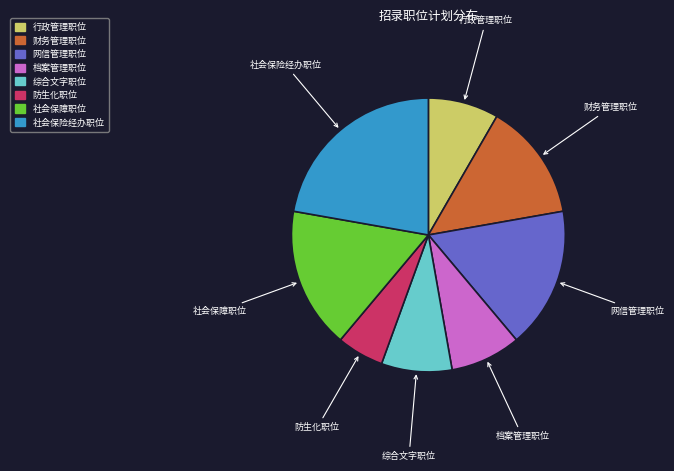

Which slice is the smallest?

防生化职位